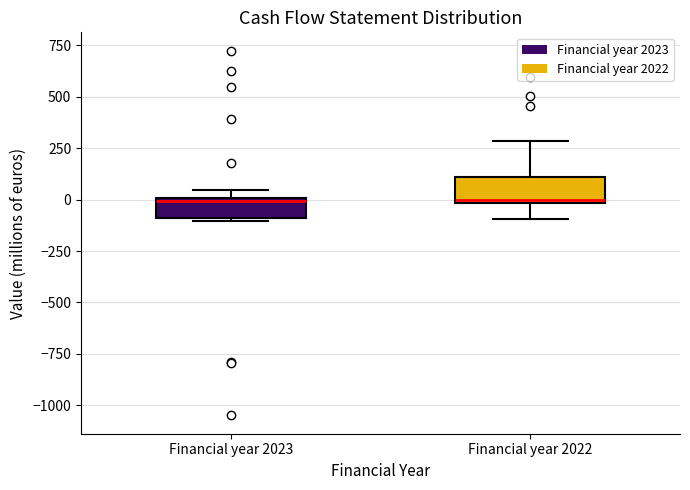

Reading left to right, transcribe this box plot: for each box, give where its median line is, the range the box spans, and where its two whiskers end, as read against the y-axis. The values are not printed on the chart, so give them approximately, as read against the axis.

Financial year 2023: median 0 (just below the box's upper edge), box -100 to 0, whiskers -100 (just below the box's lower edge) to 50
Financial year 2022: median 0 (just above the box's lower edge), box 0 to 100, whiskers -100 to 300